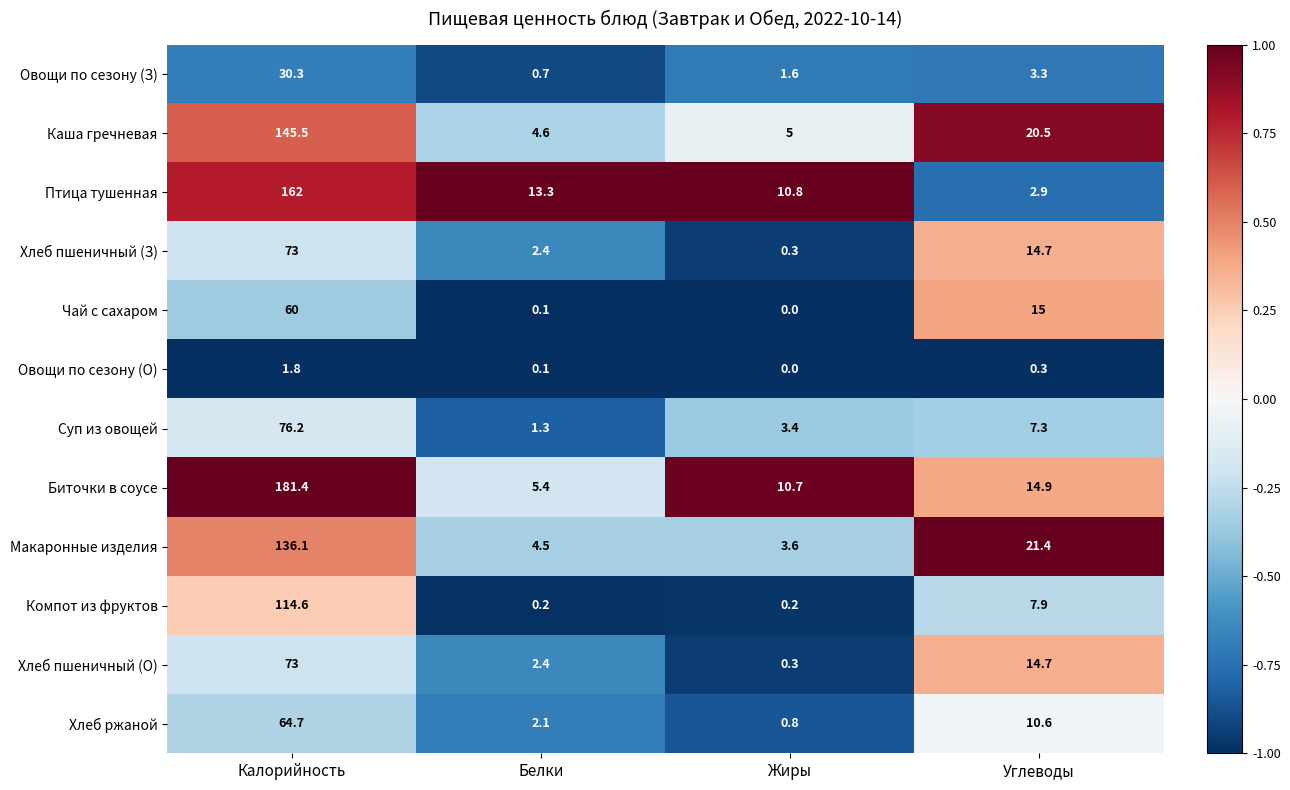

Which series has the widest spread of values?

Биточки в соусе